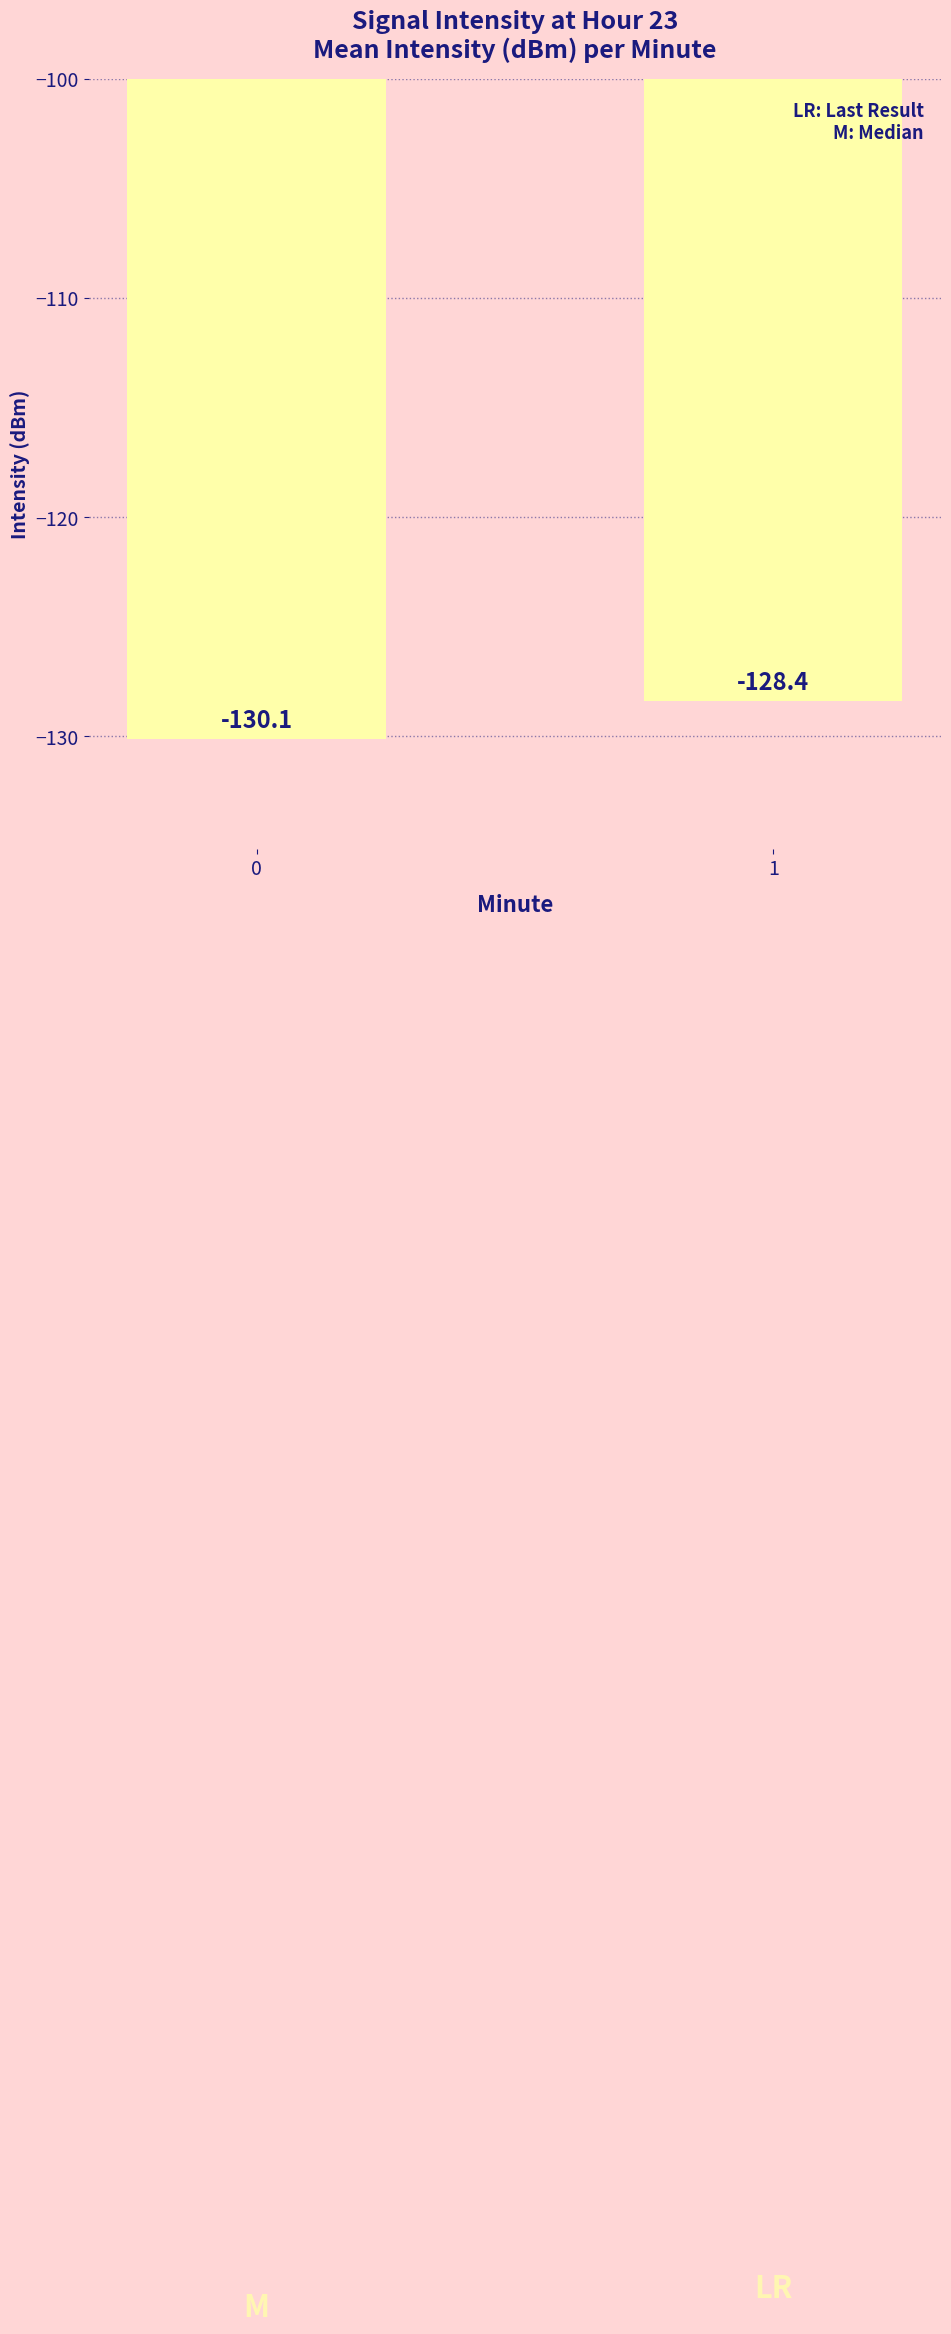

How many data points does each series have?

2